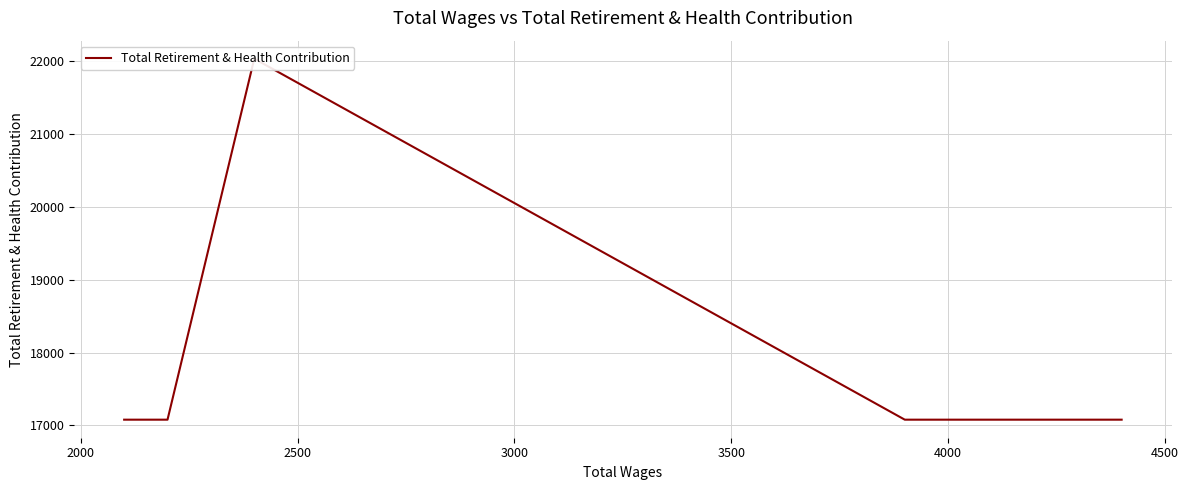

What is the sum of all values?

90353